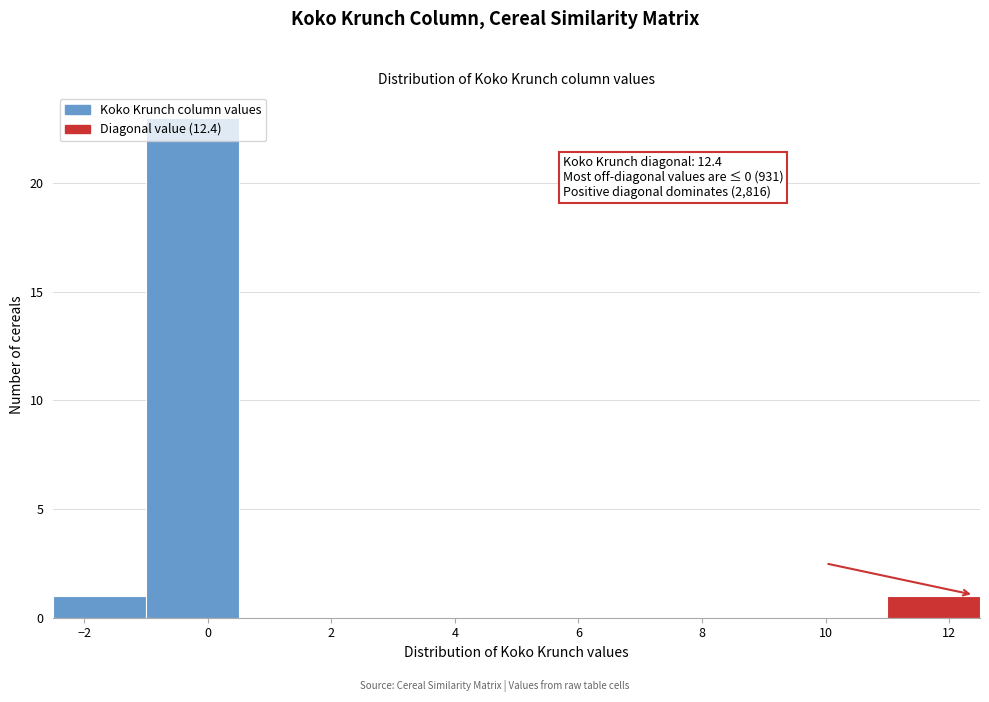

Which range on the x-axis has the tallest bar?

-1.0 to 0.5